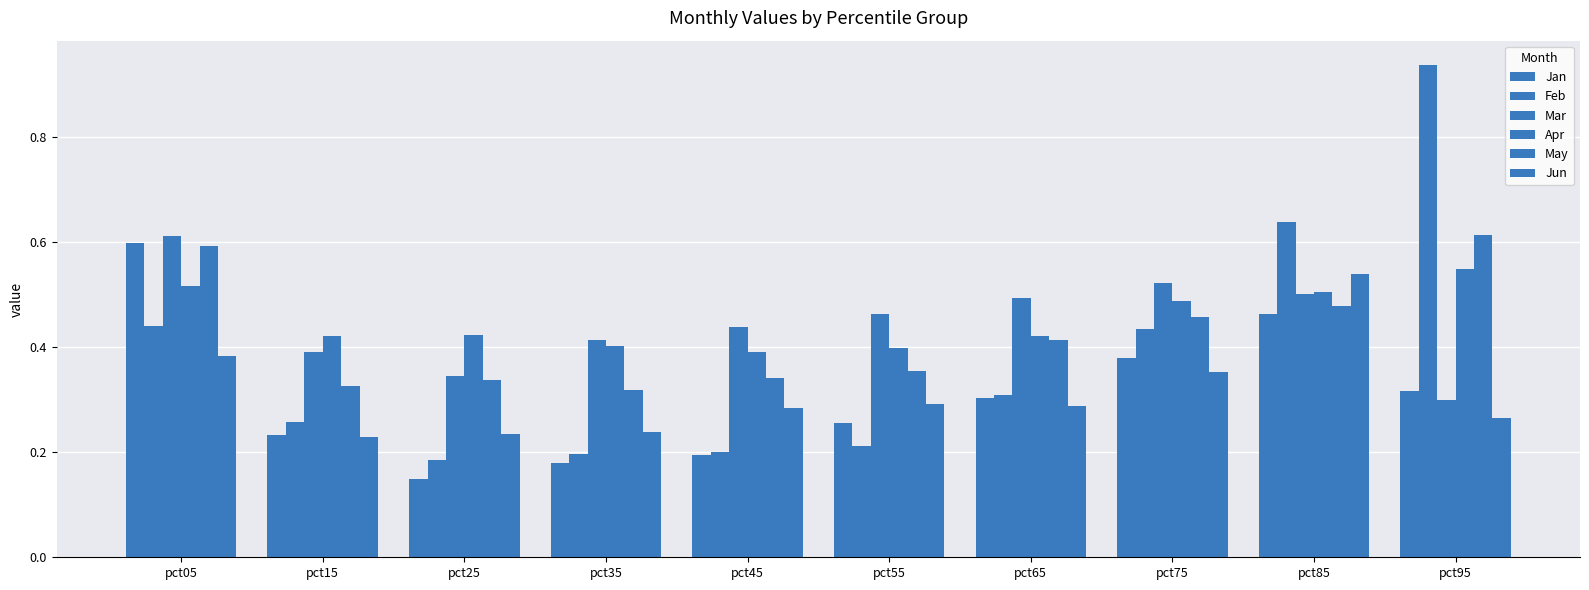

The value of Jan at pct35 is 0.3. True or false?

False